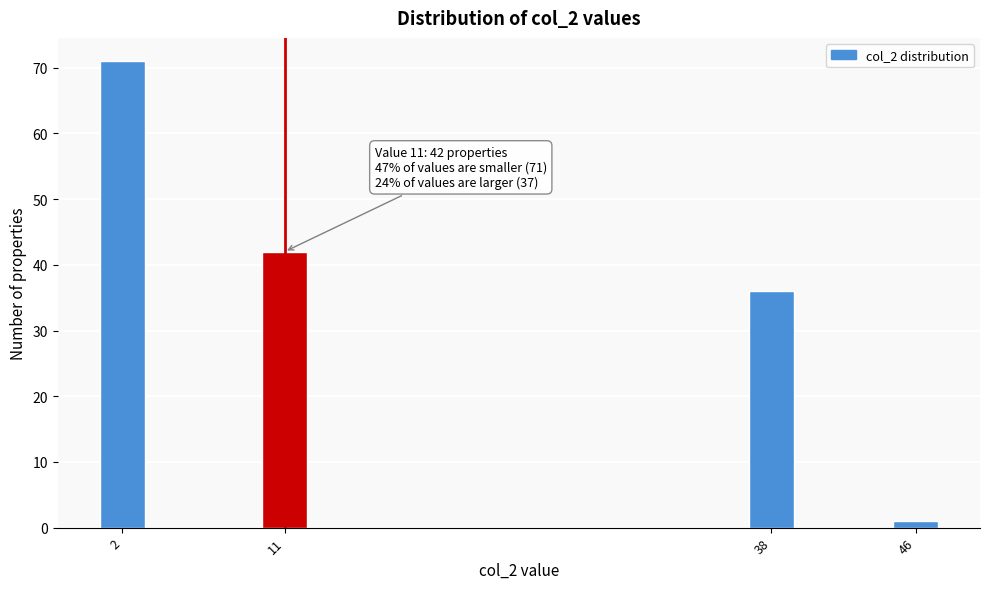

Reading left to right, what are all the values shown in this chart?

71	42	36	1